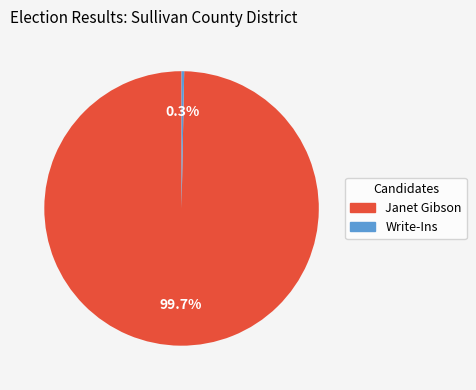

Which has a higher value, Janet Gibson or Write-Ins?

Janet Gibson